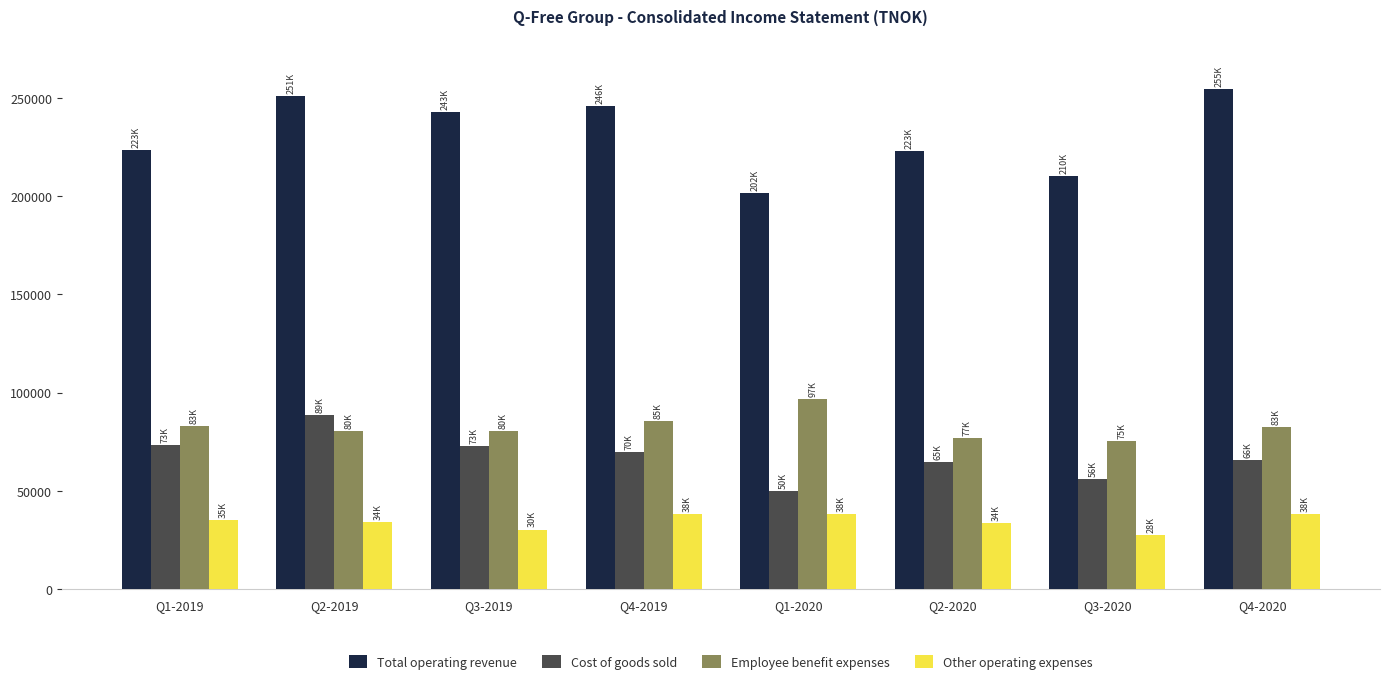

What position from the right is Q4-2020?

1